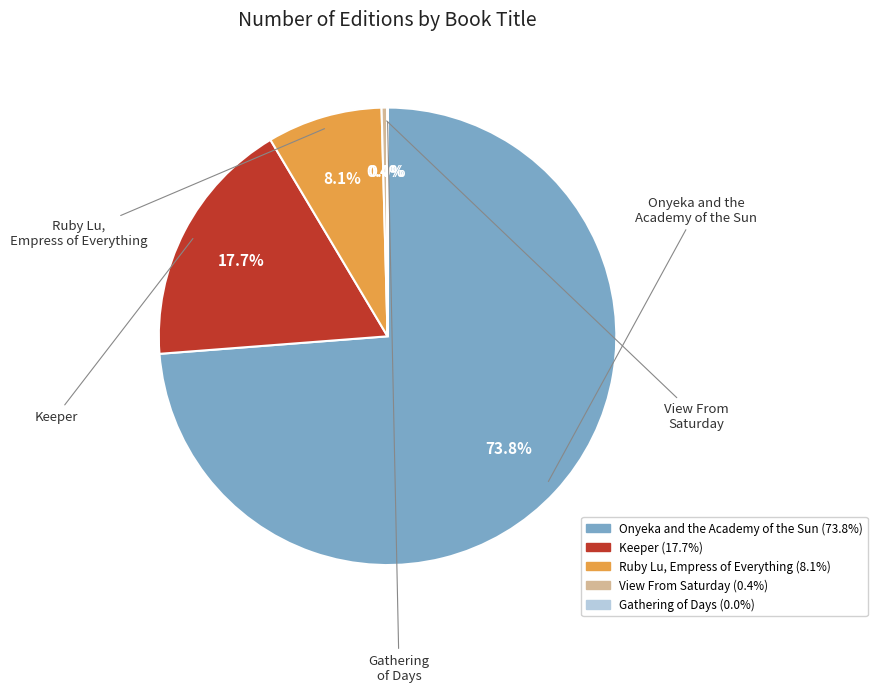

Is Onyeka and the Academy of the Sun the majority of the pie?

Yes